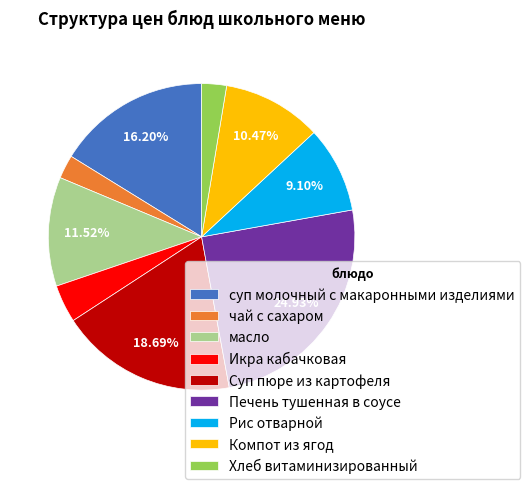

Does any single category account for the majority?

No